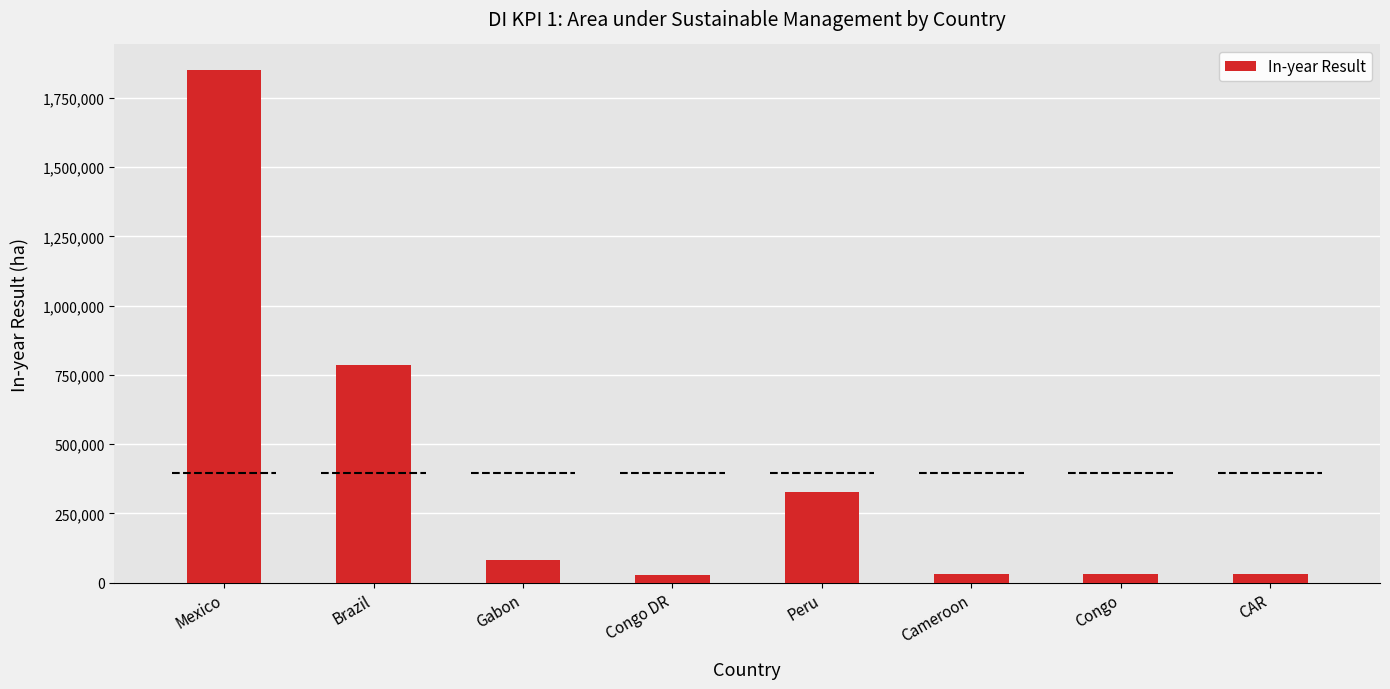

Where does the data first go above 81014?

Mexico